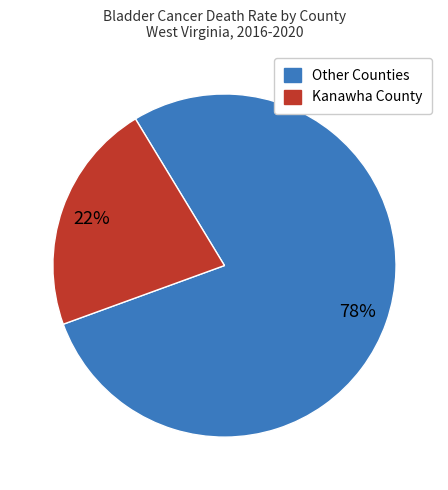

Count the number of slices in the pie.

2